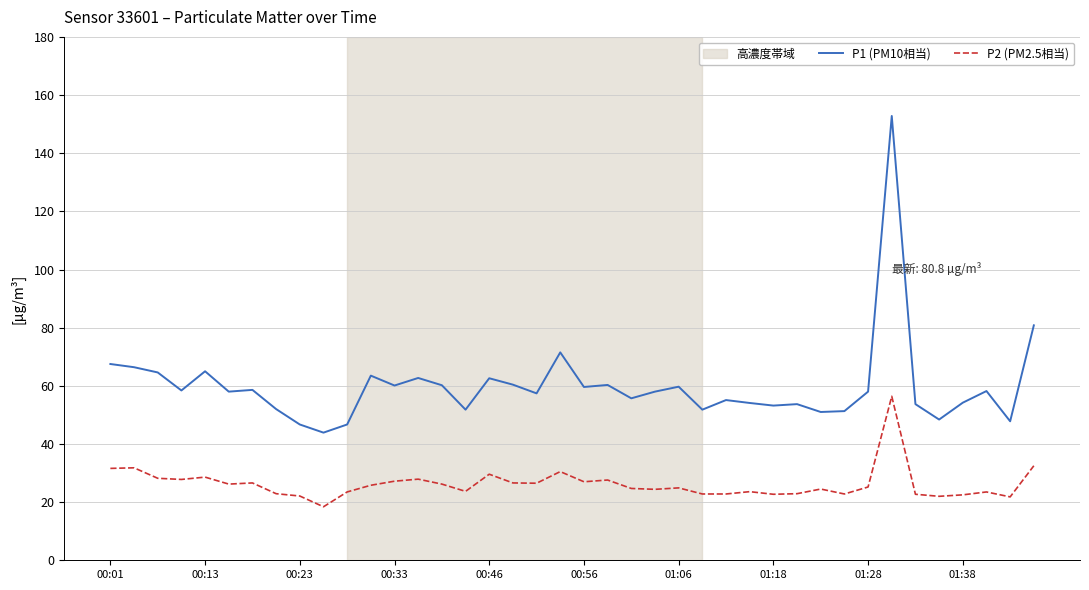

What is the smallest value displayed?

18.4